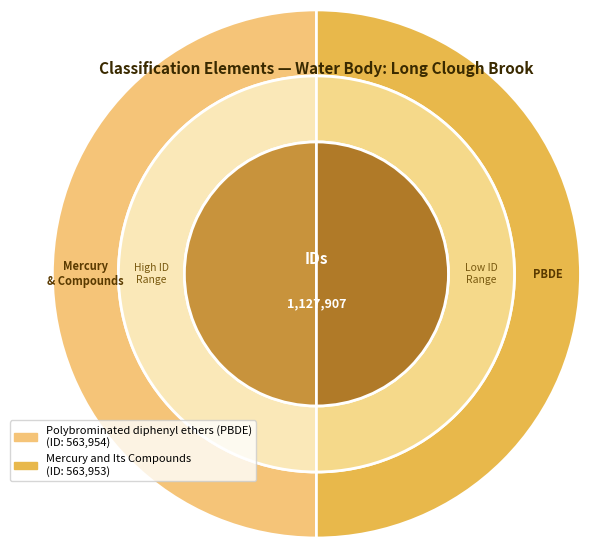

Is there any slice that represents more than half of the pie?

Yes